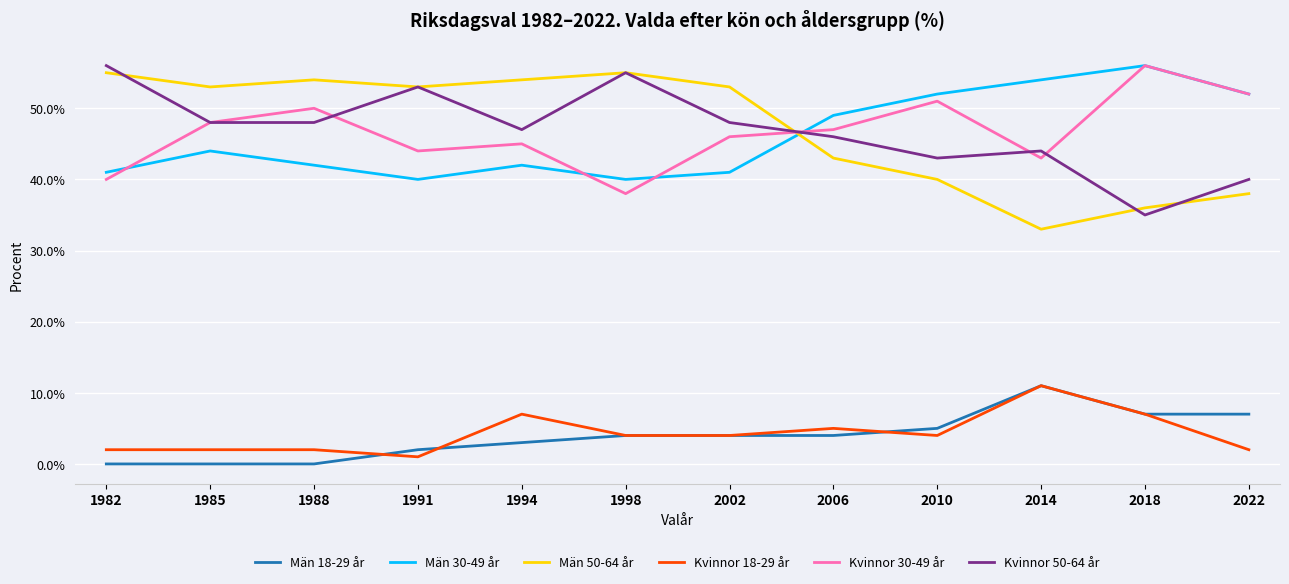

The Män 50-64 år series shows 55 at 1982. True or false?

True